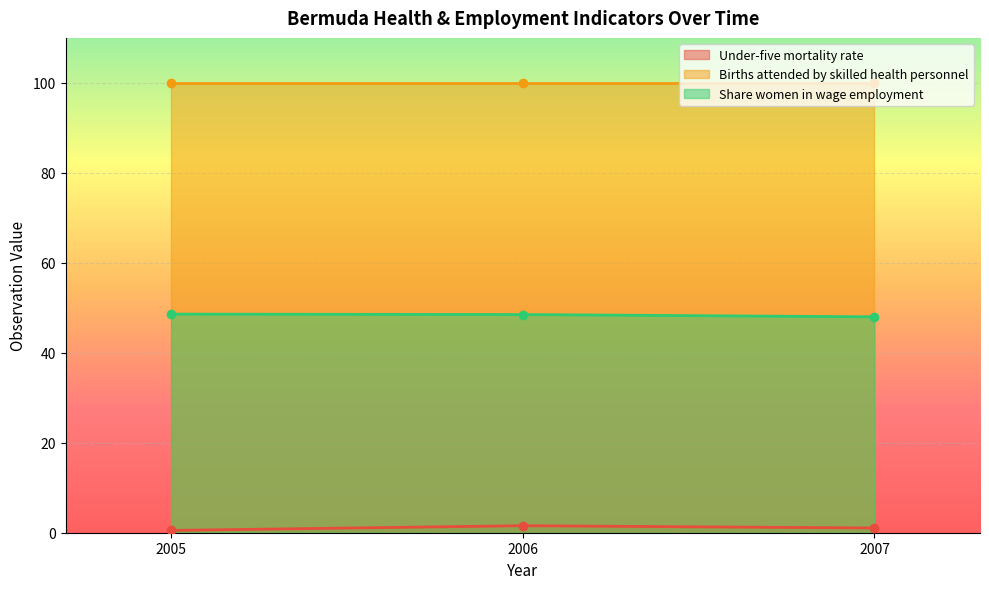

Is the value of Share women in wage employment at 2005 greater than the value of Under-five mortality rate at 2006?

Yes